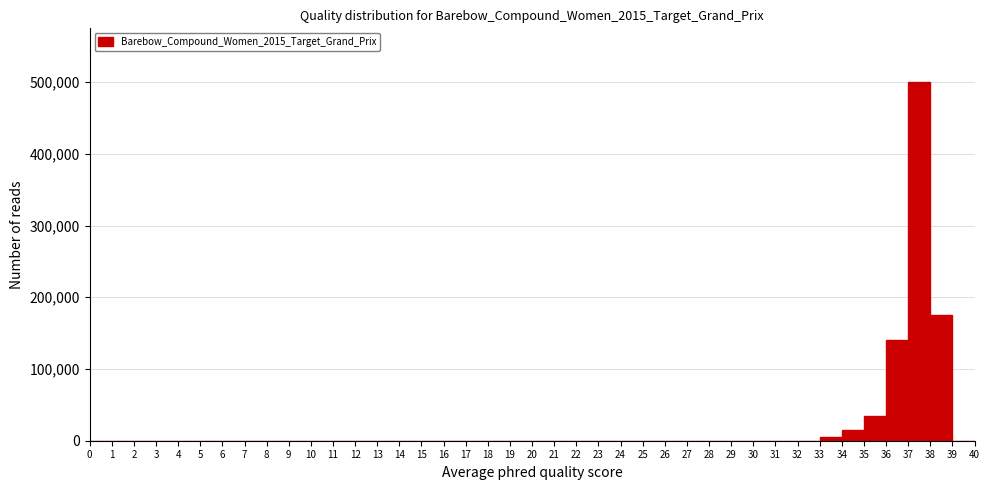

Reading left to right, list every bar in this chart as the range it spans on the x-axis followed by its height. The values are not printed on the chart, so give them approximately, as read against the axis.

0 to 1: 0
1 to 2: 0
2 to 3: 0
3 to 4: 0
4 to 5: 0
5 to 6: 0
6 to 7: 0
7 to 8: 0
8 to 9: 0
9 to 10: 0
10 to 11: 0
11 to 12: 0
12 to 13: 0
13 to 14: 0
14 to 15: 0
15 to 16: 0
16 to 17: 0
17 to 18: 0
18 to 19: 0
19 to 20: 0
20 to 21: 0
21 to 22: 0
22 to 23: 0
23 to 24: 0
24 to 25: 0
25 to 26: 0
26 to 27: 0
27 to 28: 0
28 to 29: 0
29 to 30: 0
30 to 31: 0
31 to 32: 0
32 to 33: 0
33 to 34: under 10000
34 to 35: 20000
35 to 36: 40000
36 to 37: 140000
37 to 38: 500000
38 to 39: 180000
39 to 40: 0